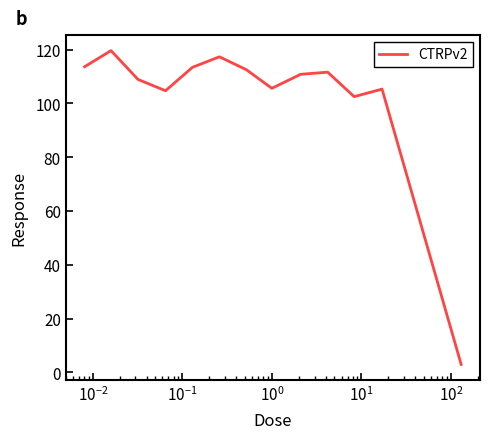

Does the chart display data point markers on the line(s)?

No